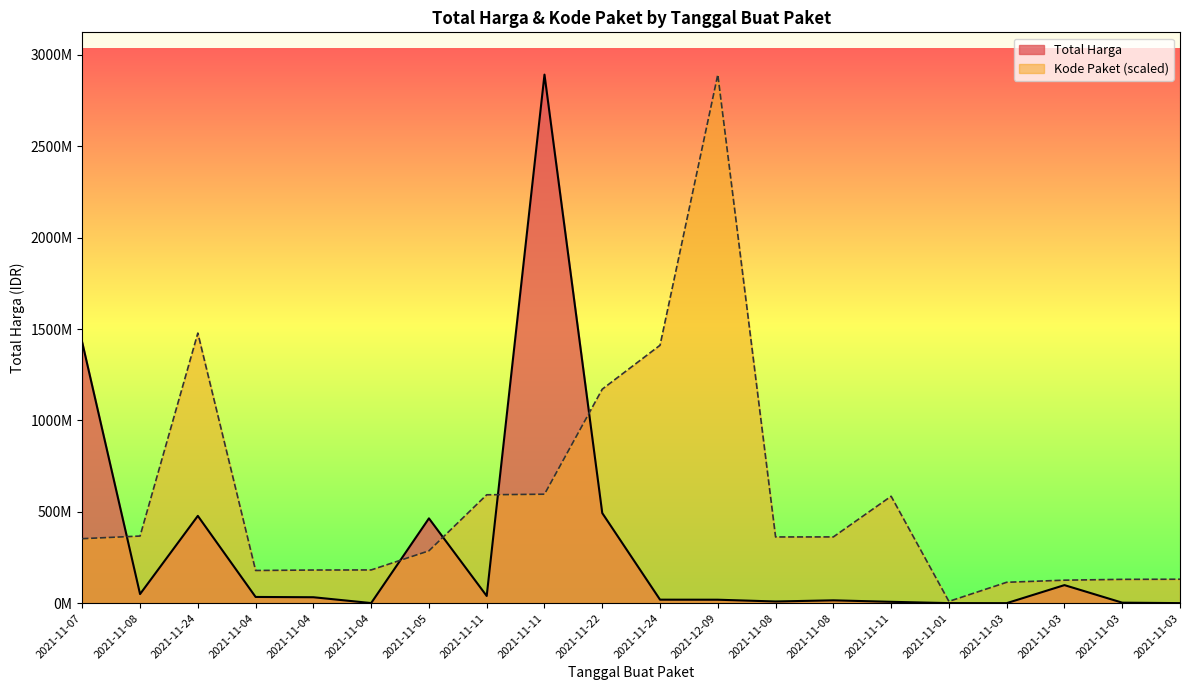

Rank the categories by Kode Paket value from lowest to highest.

2021-11-01, 2021-11-03, 2021-11-03, 2021-11-03, 2021-11-03, 2021-11-04, 2021-11-04, 2021-11-04, 2021-11-05, 2021-11-07, 2021-11-08, 2021-11-08, 2021-11-08, 2021-11-11, 2021-11-11, 2021-11-11, 2021-11-22, 2021-11-24, 2021-11-24, 2021-12-09